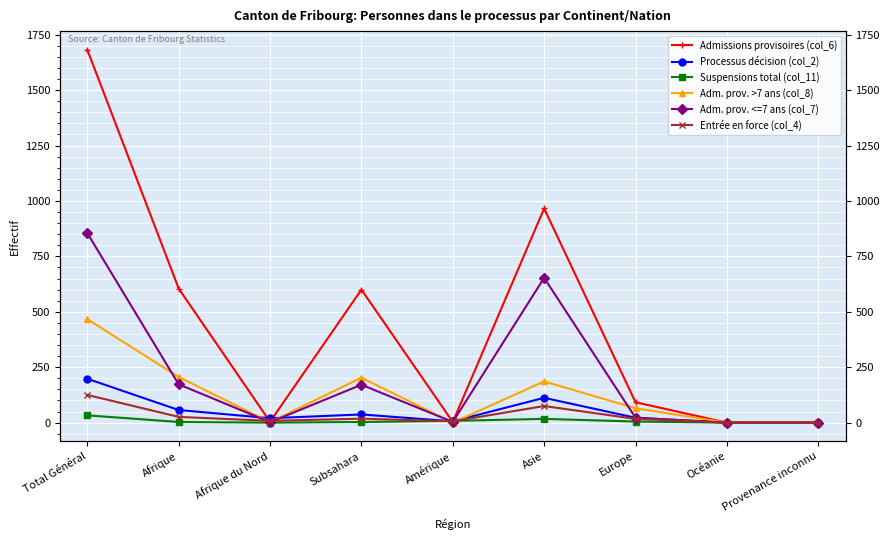

True or false: Entrée en force (col_4) has a value of 10 at Europe.

False